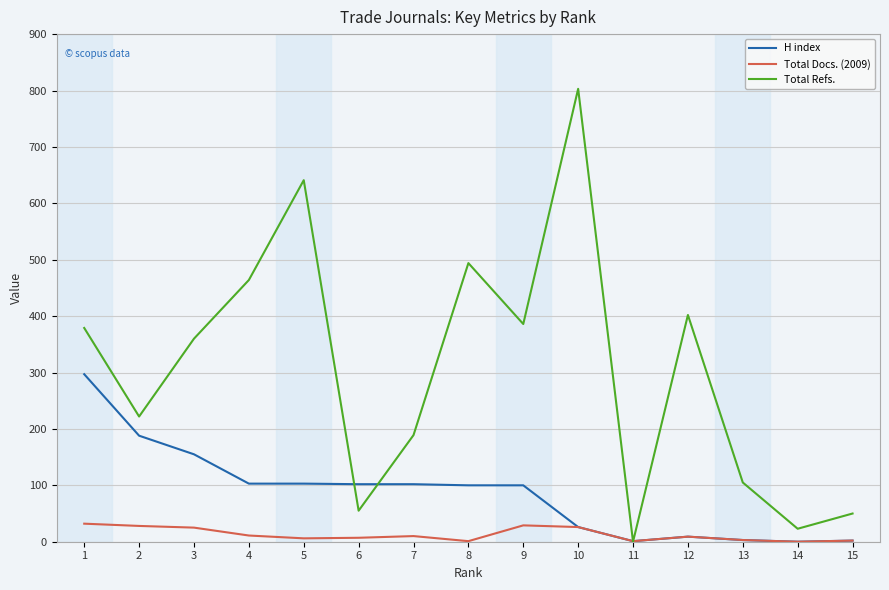

Which series has the largest range (max minus min)?

Total Refs.